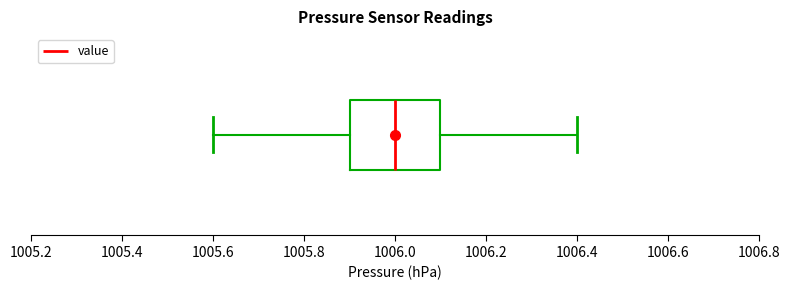

Transcribe this box plot: give where the median line is, the range the box spans, and where the two whiskers end, as read against the x-axis. The values are not printed on the chart, so give them approximately, as read against the axis.

median 1006.0, box 1005.9 to 1006.1, whiskers 1005.6 to 1006.4